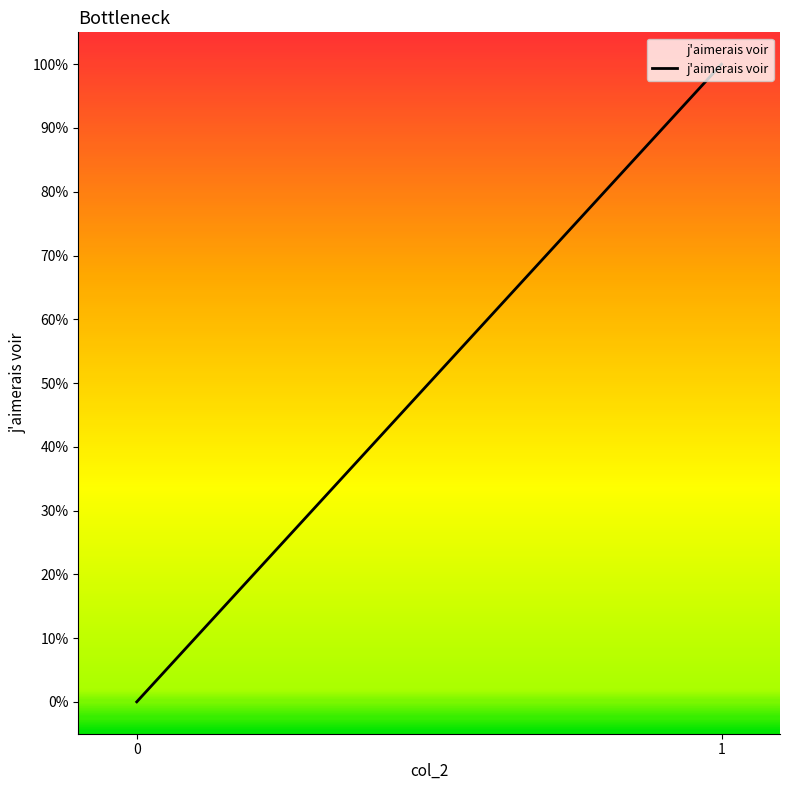

What is the difference between the maximum and minimum values?

1